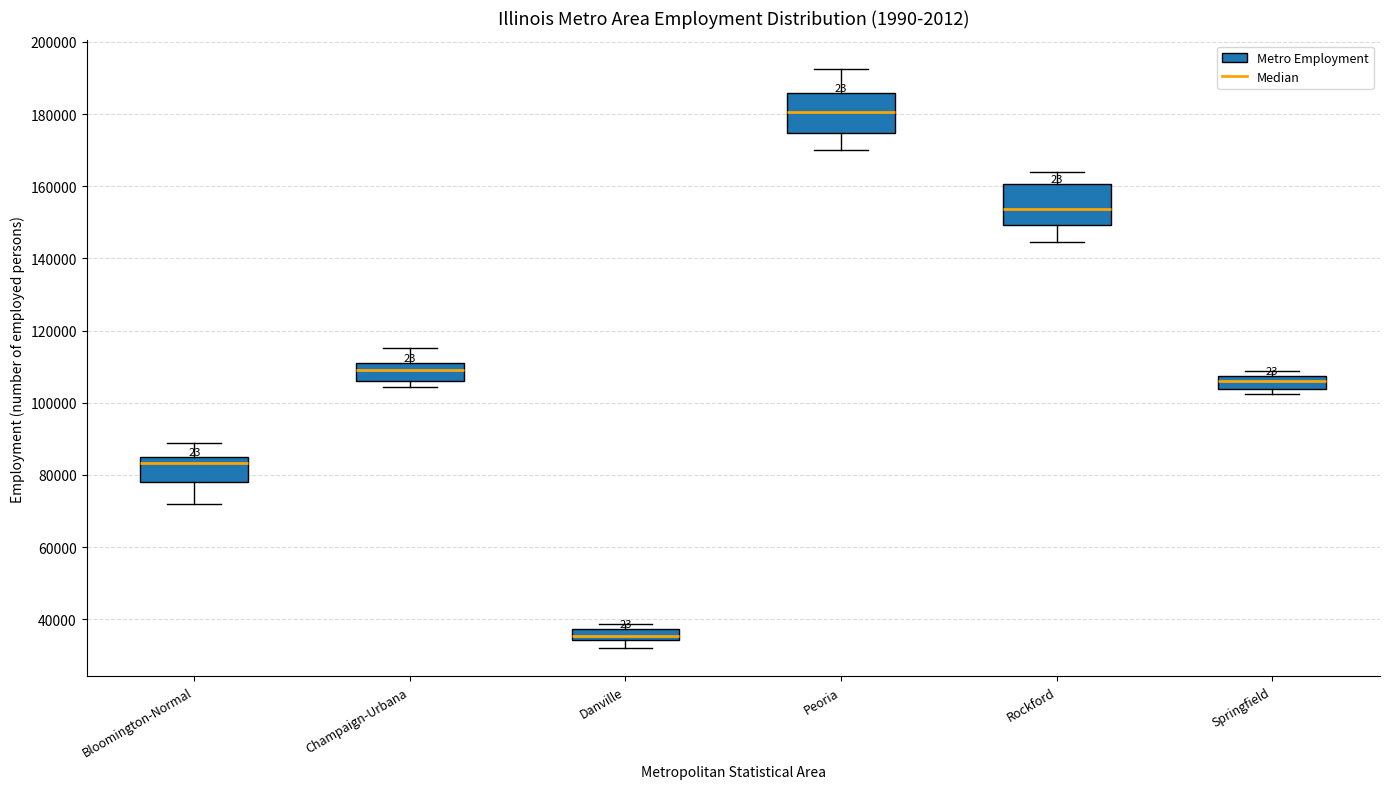

Which box has the highest median line?

Peoria